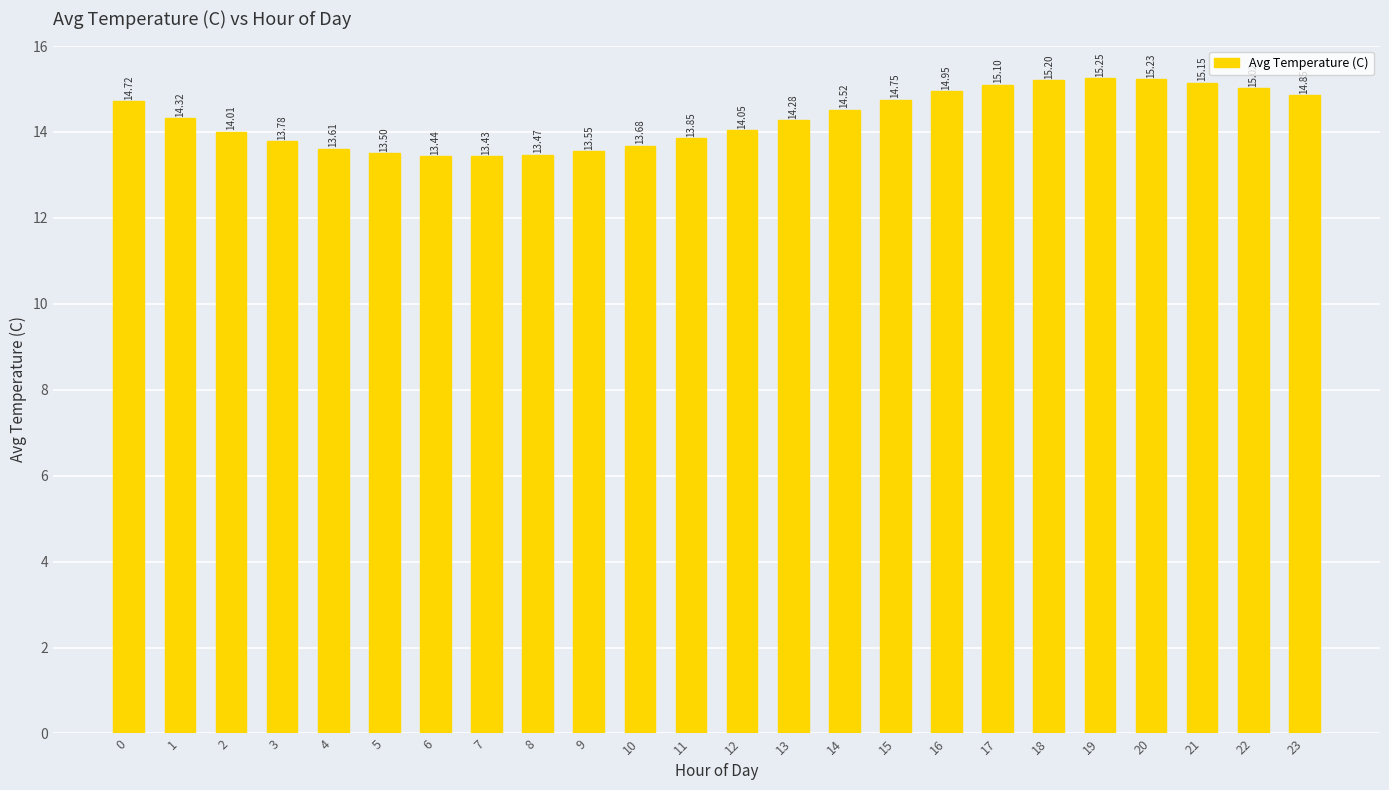

What is the value of the 1st bar from the left?

14.7